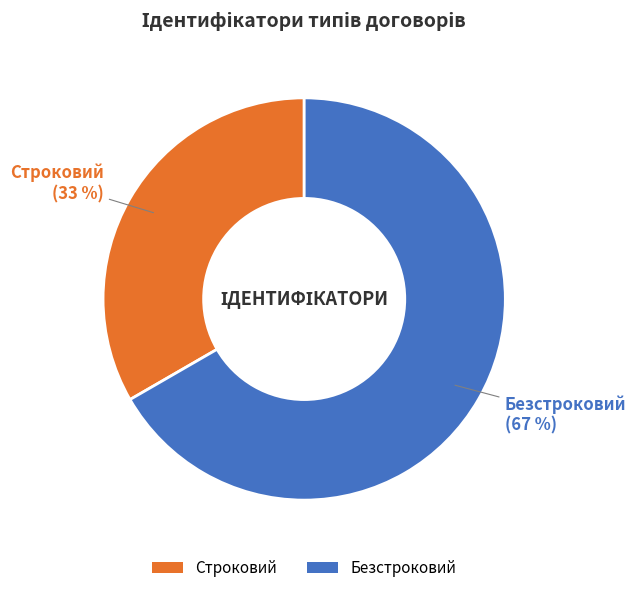

What is the smallest slice in the pie chart?

Строковий